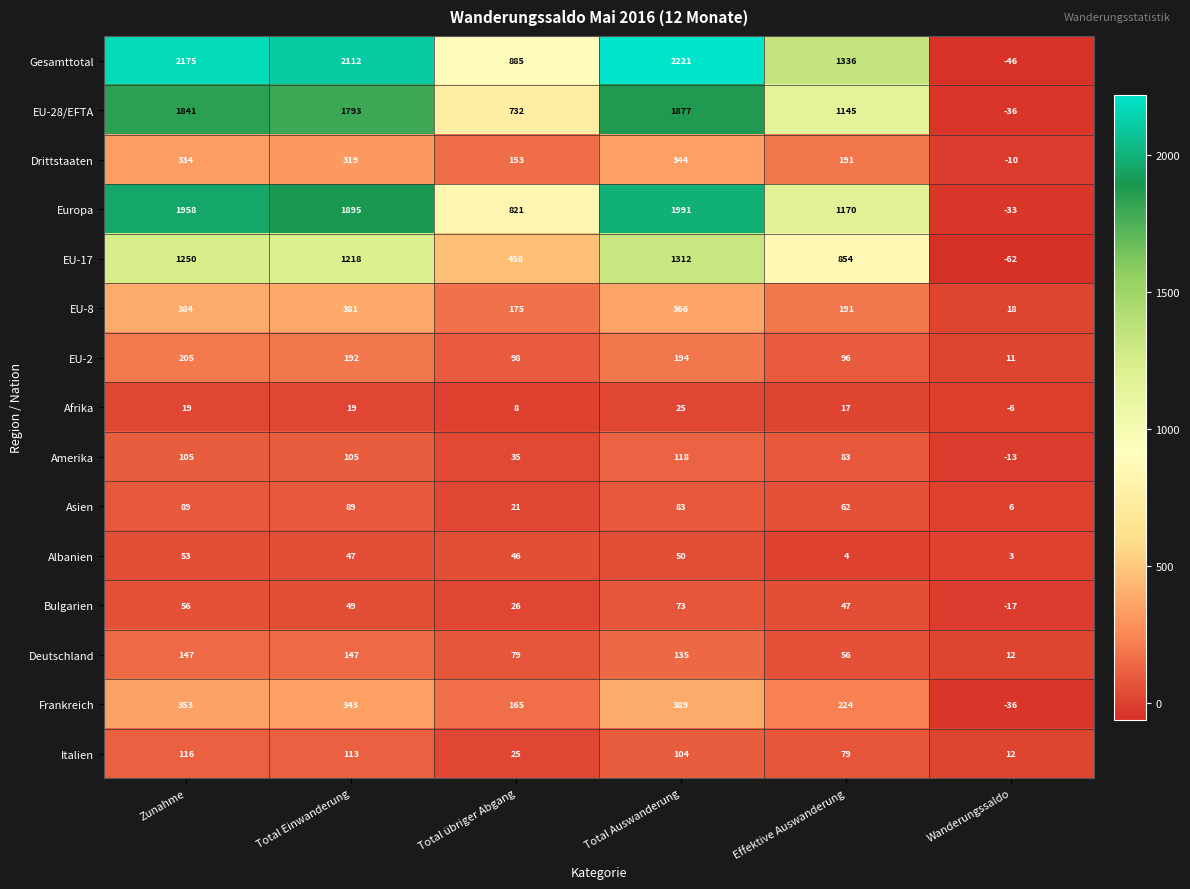

Read the Albanien value at Total übriger Abgang, to the nearest 10.

50